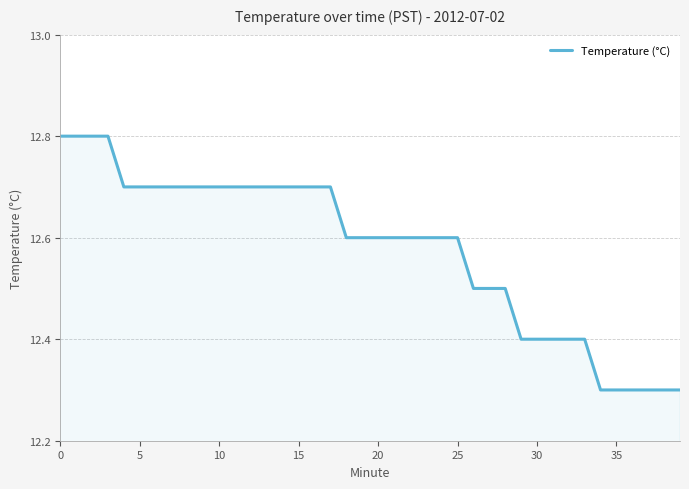

Does the chart have visible grid lines?

Yes